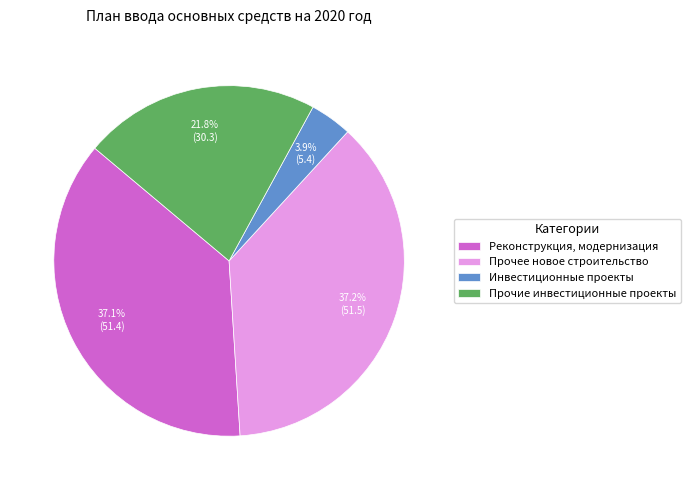

The Инвестиционные проекты slice represents 11% of the pie. True or false?

False